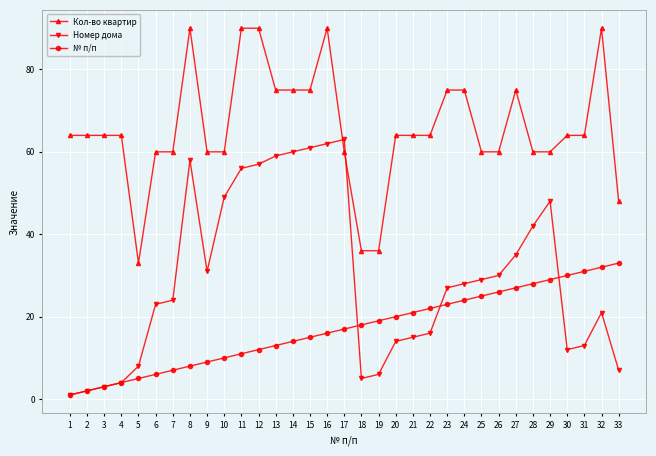

True or false: Кол-во квартир and Номер дома intersect in this chart.

True